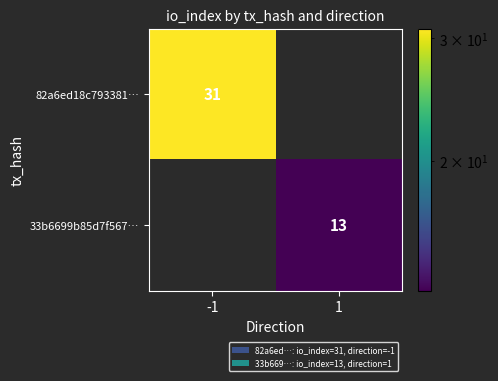

Is it true that 33b6699b85d7f567… equals 6 at 1?

False